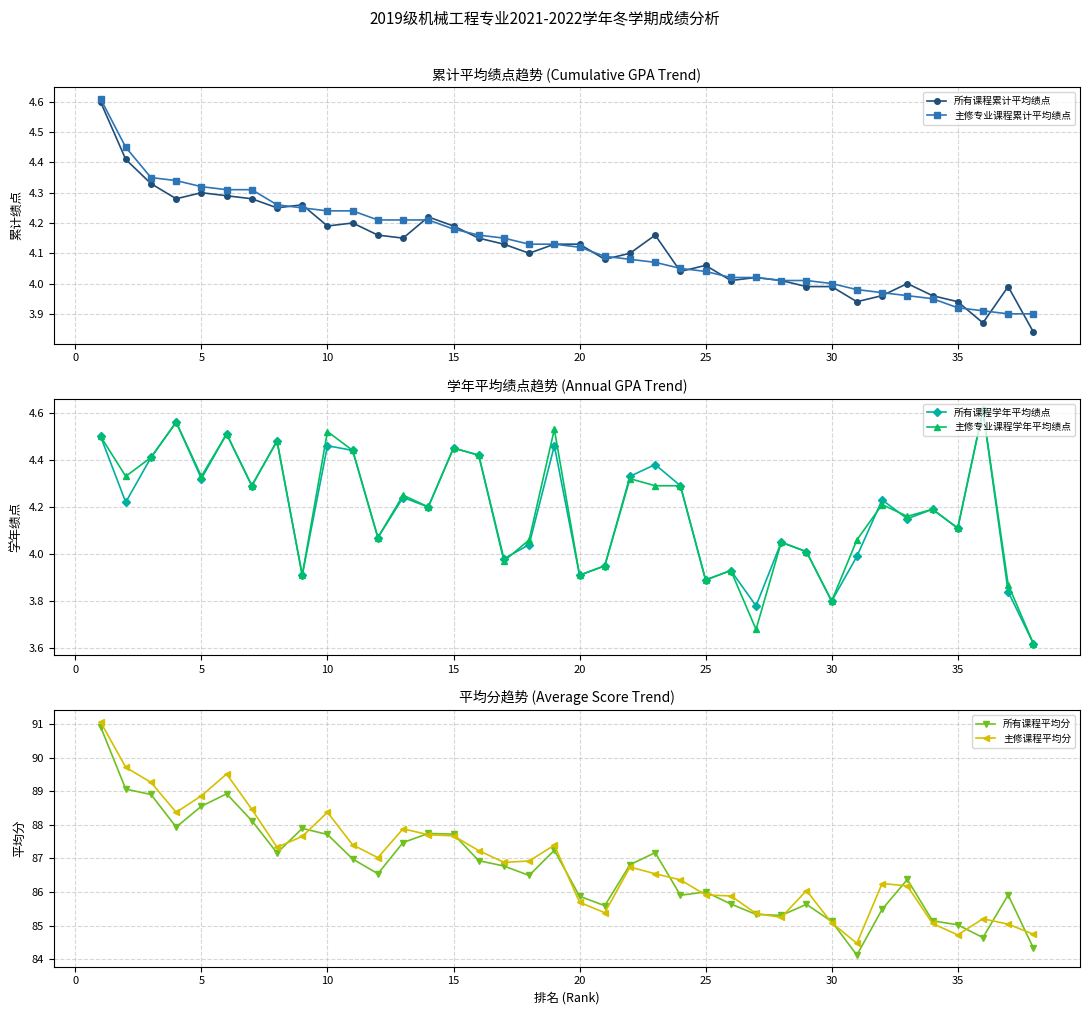

True or false: 所有课程平均分 has more than 0 interior local peaks.

True